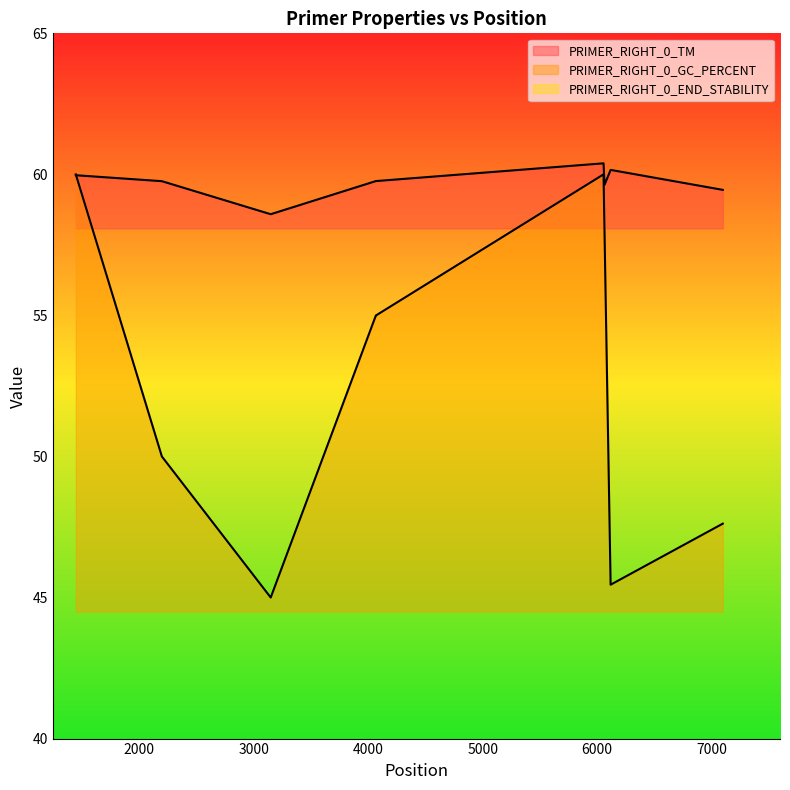

What are all the series names shown in the legend?

PRIMER_RIGHT_0_TM, PRIMER_RIGHT_0_GC_PERCENT, PRIMER_RIGHT_0_END_STABILITY